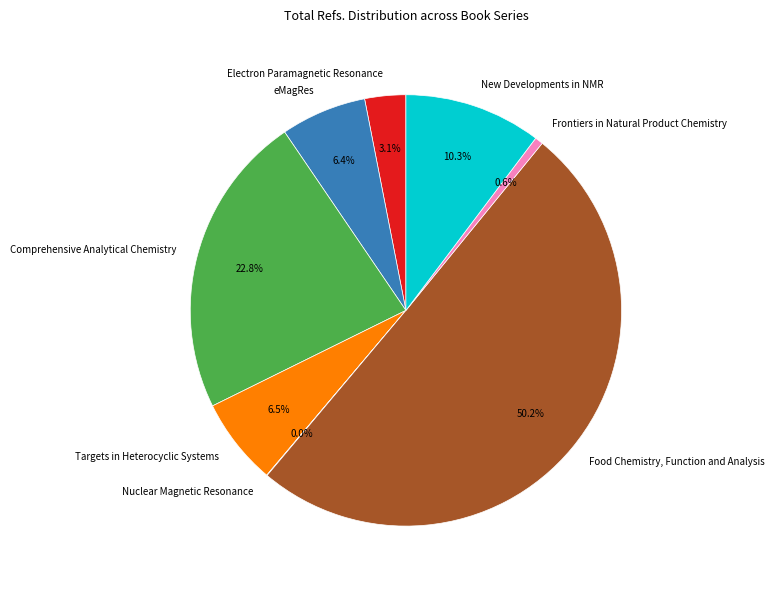

What is the largest slice in the pie chart?

Food Chemistry, Function and Analysis